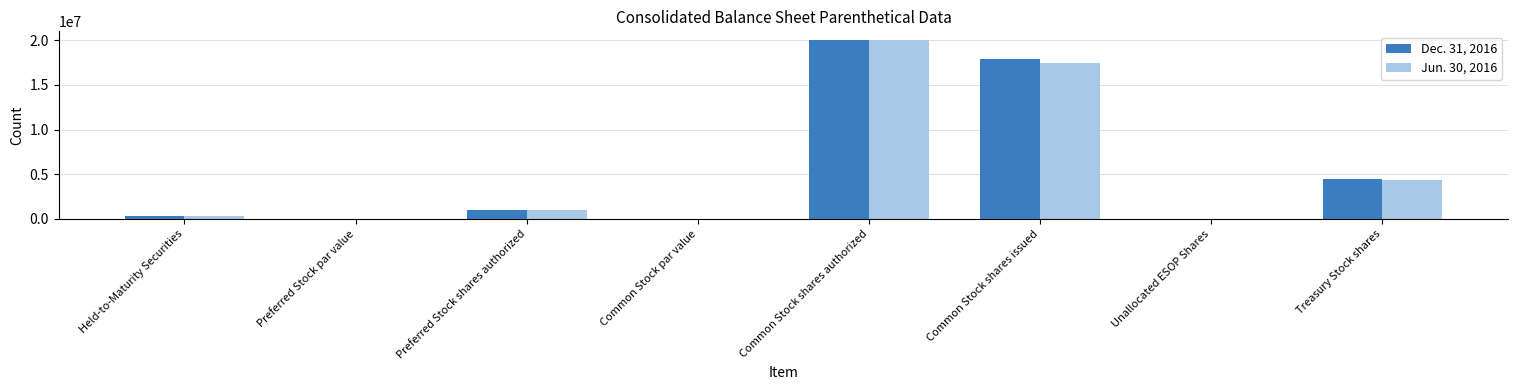

At which category does the chart reach its peak across all series?

Common Stock shares authorized